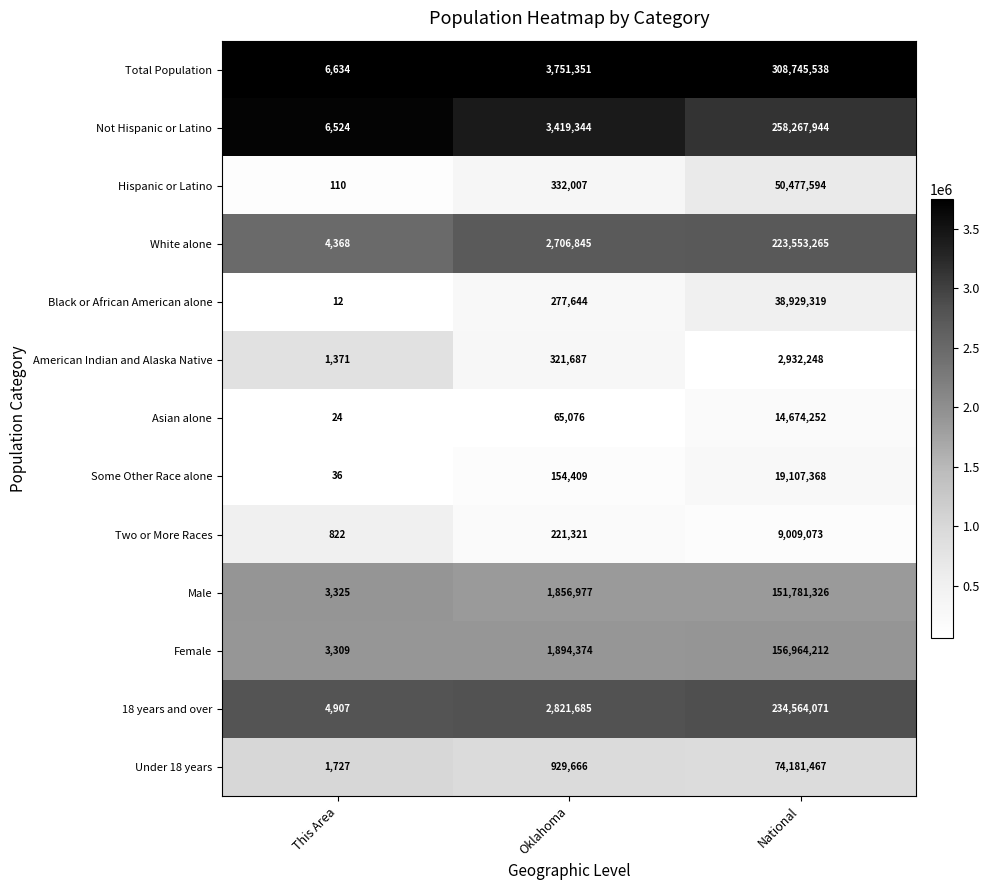

Is the value of American Indian and Alaska Native at This Area greater than the value of 18 years and over at Oklahoma?

No